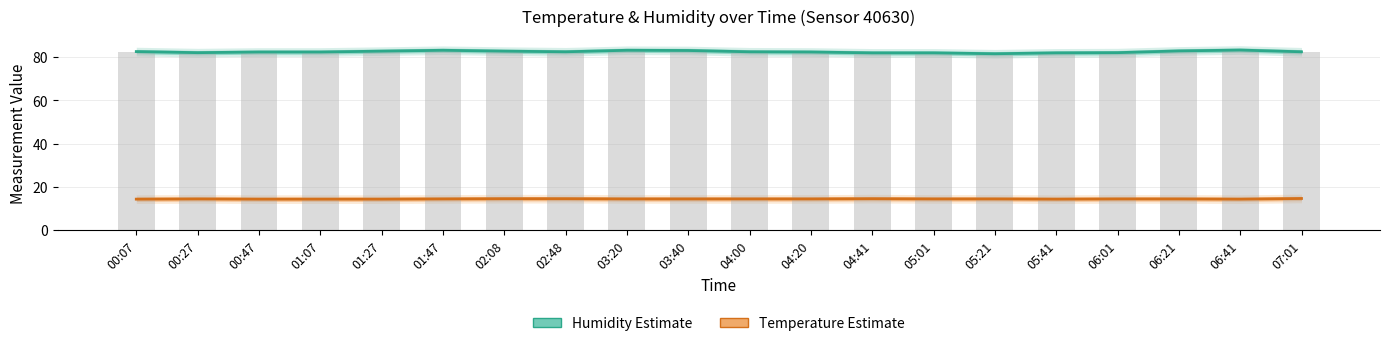

Is the value of Humidity raw at 06:41 greater than the value of Humidity (Estimate) at 04:00?

Yes